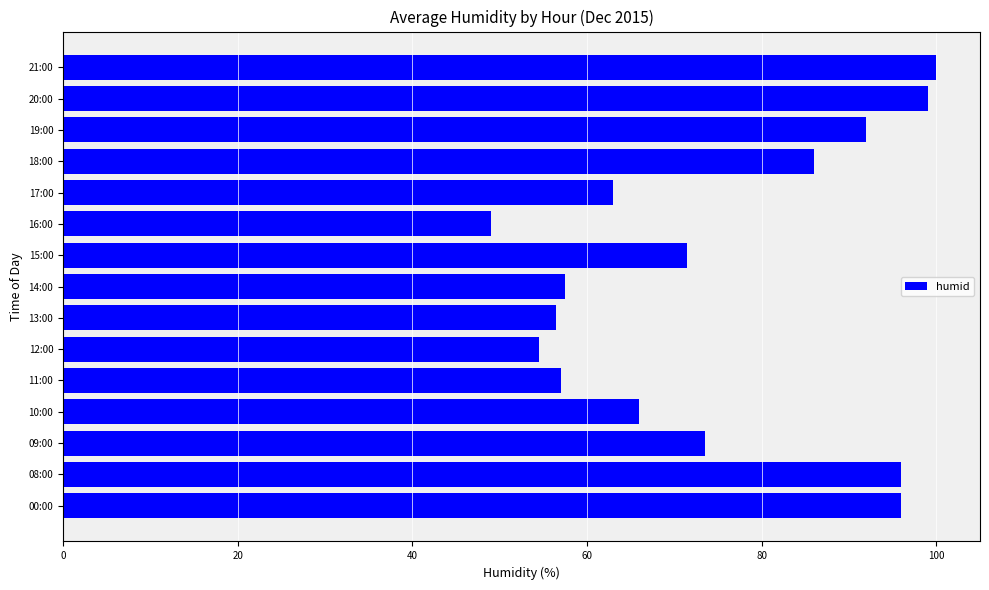

Is it true that the value at 09:00 is 117.0?

False